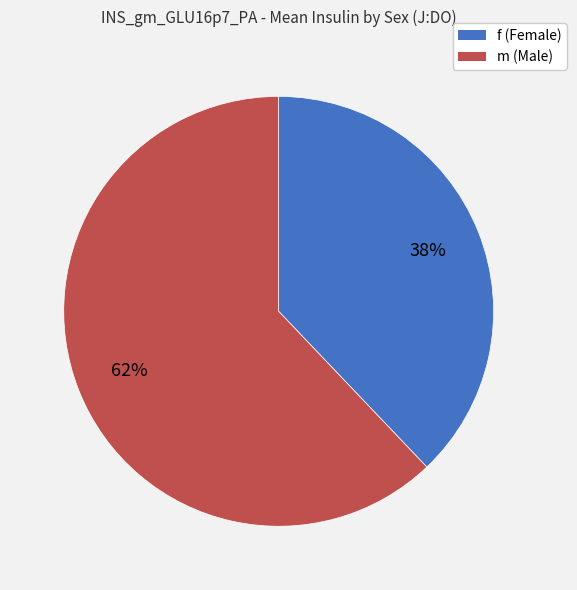

How many segments does this pie chart have?

2